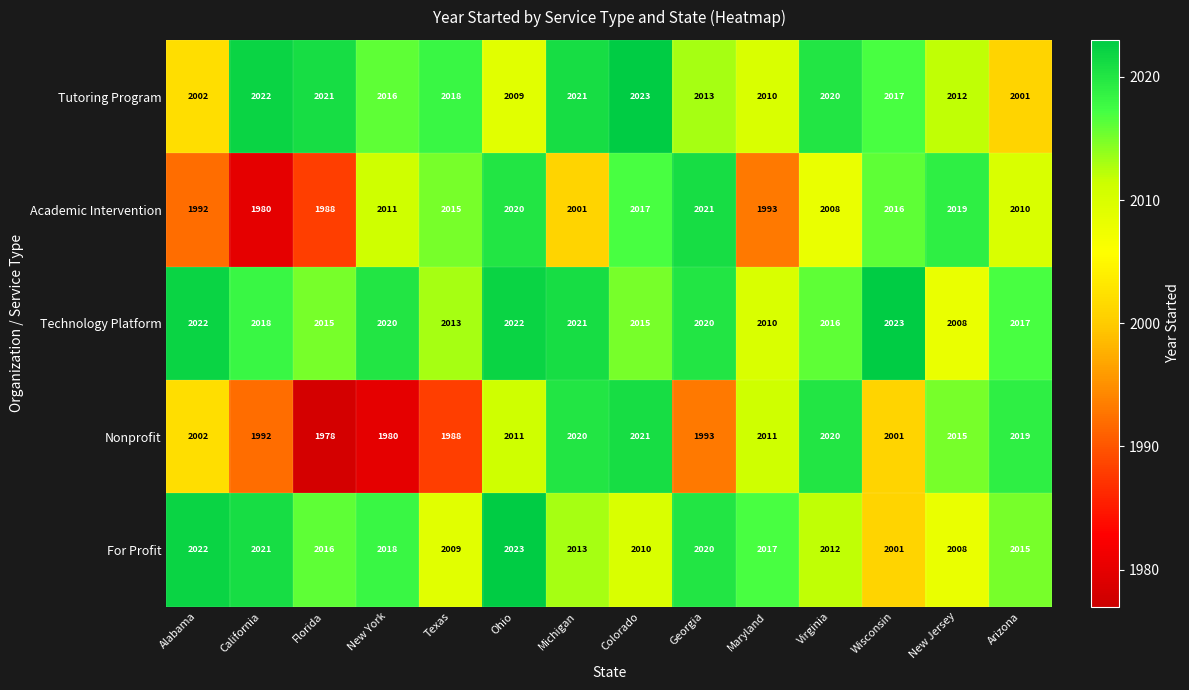

What is the difference between the maximum and minimum values in the Tutoring Program series?

22